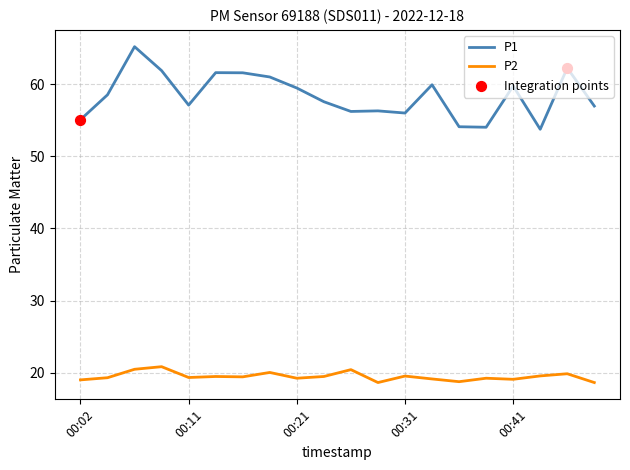

Which series has the largest total across all categories?

P1